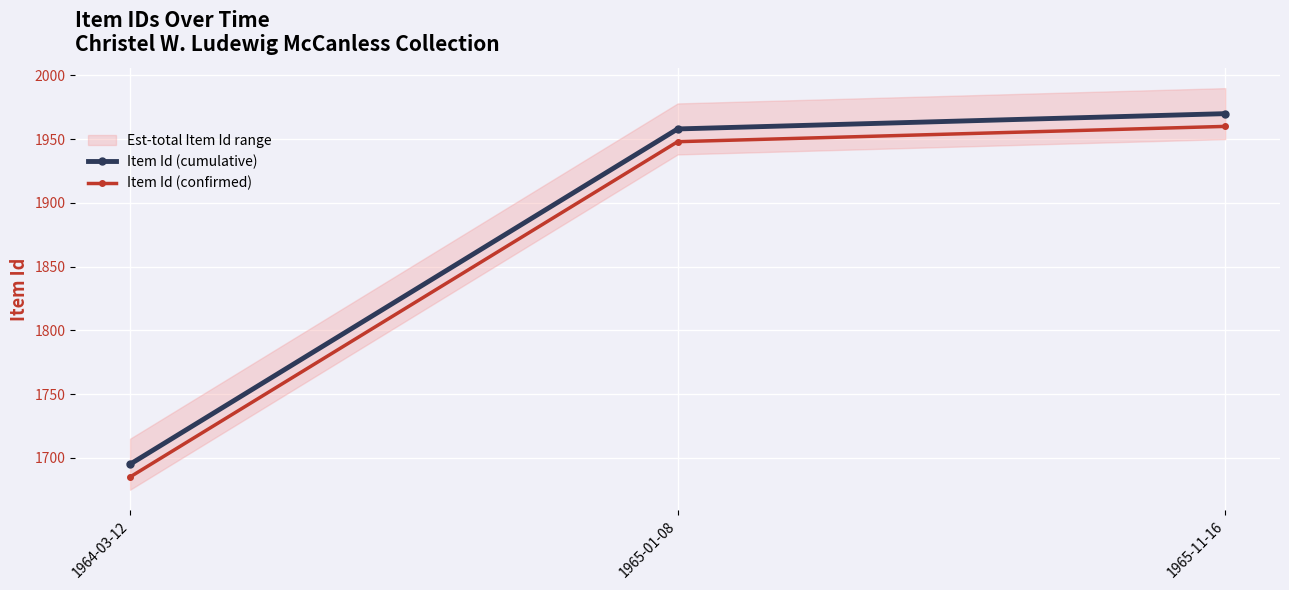

What is the difference between the Item Id (cumulative) values at 1964-03-12 and 1965-11-16?

275